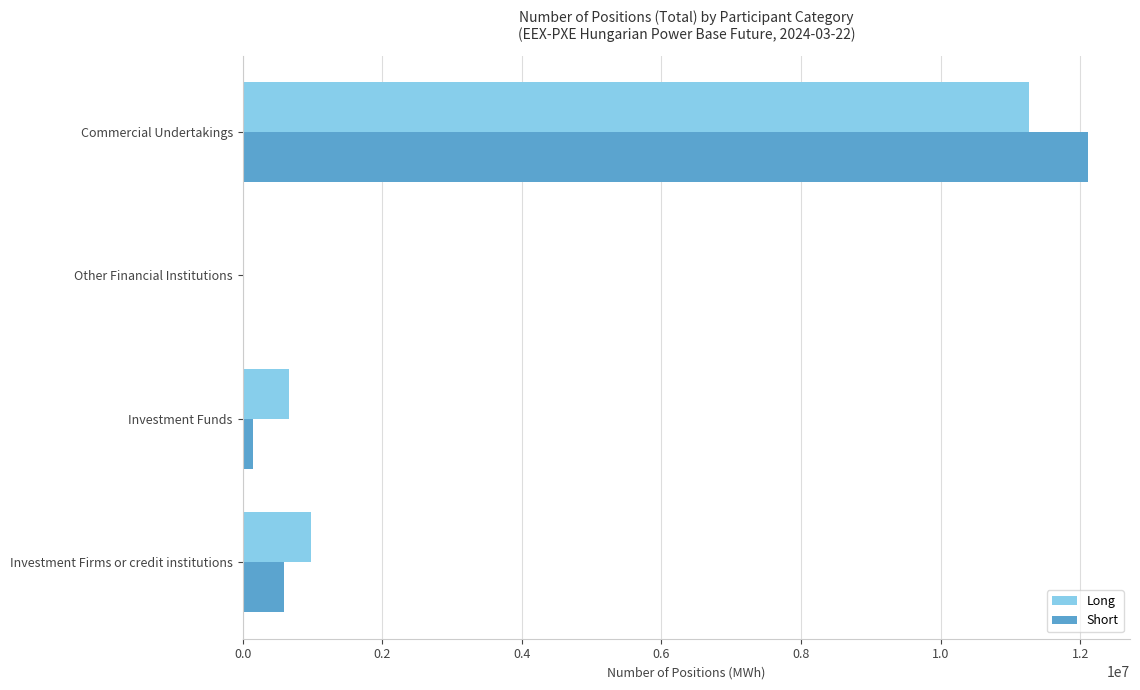

At which label is Long closest to 5629315?

Investment Firms or credit institutions